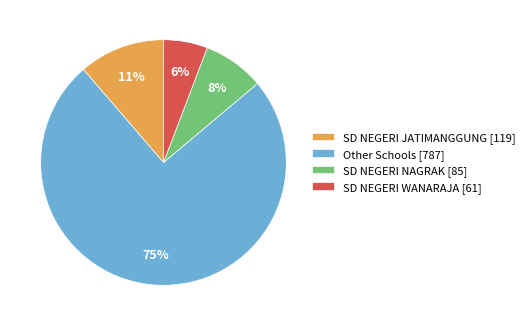

Rank the categories by value from lowest to highest.

SD NEGERI WANARAJA [61], SD NEGERI NAGRAK [85], SD NEGERI JATIMANGGUNG [119], Other Schools [787]